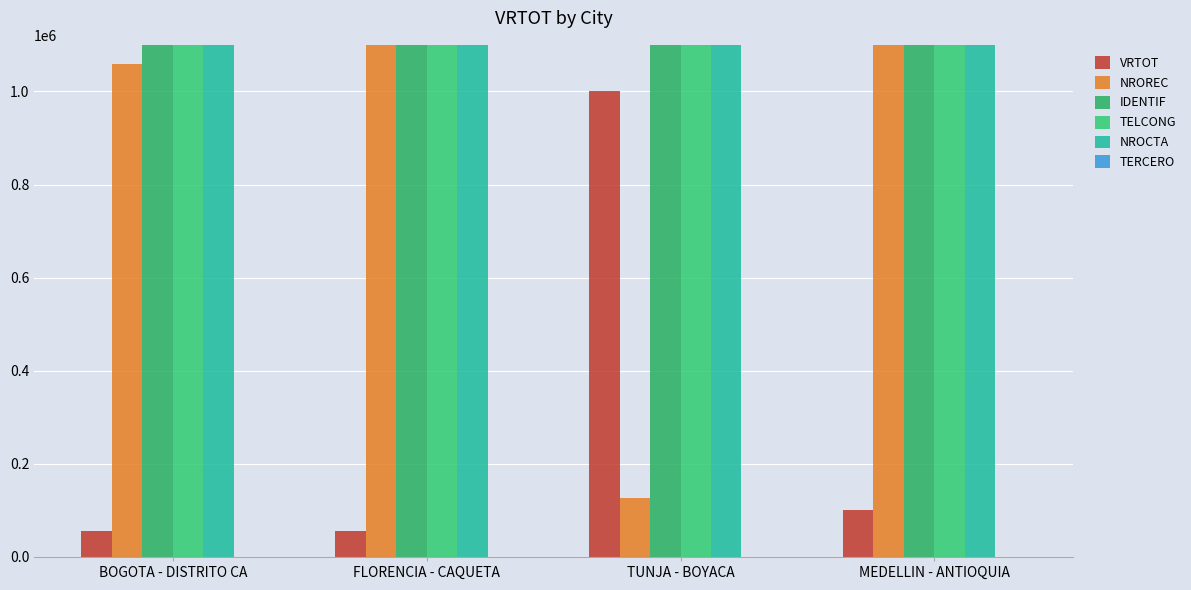

True or false: NROREC has a value of 1713429.4 at MEDELLIN - ANTIOQUIA.

False